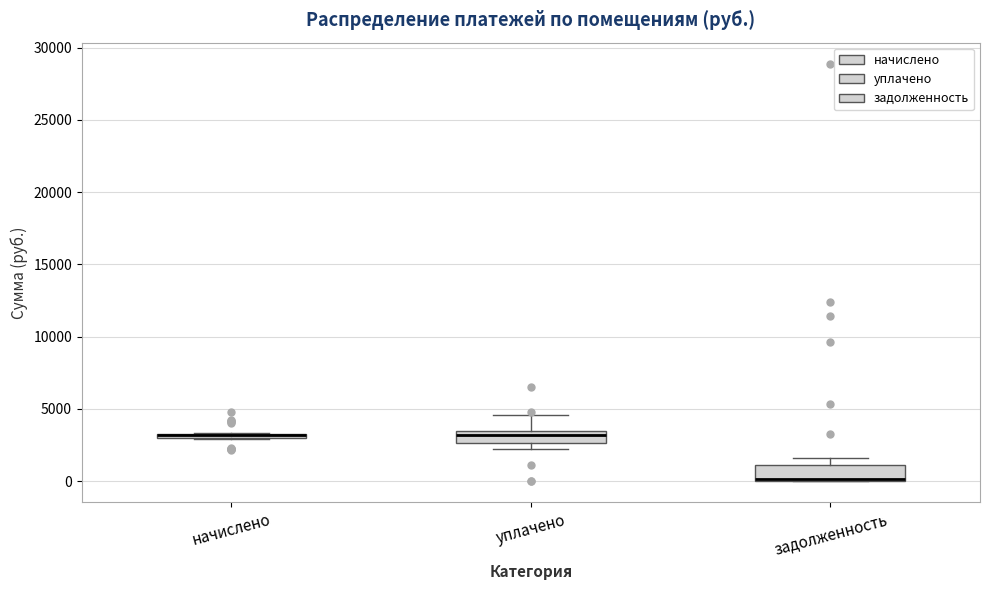

Where is the lower edge of the box for начислено on the y-axis? The values are not printed on the chart, so give them approximately, as read against the axis.

3000